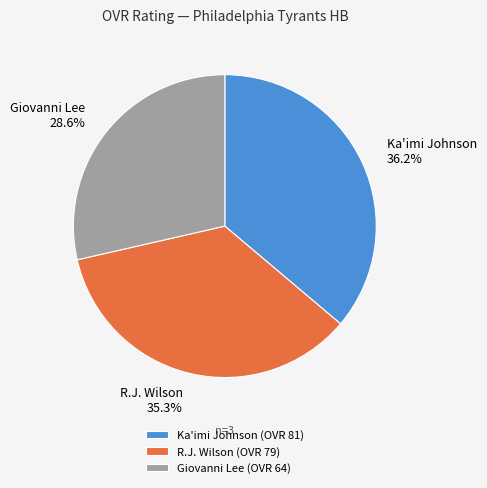

What is the ratio of the value at R.J. Wilson to the value at Ka'imi Johnson?

1.0